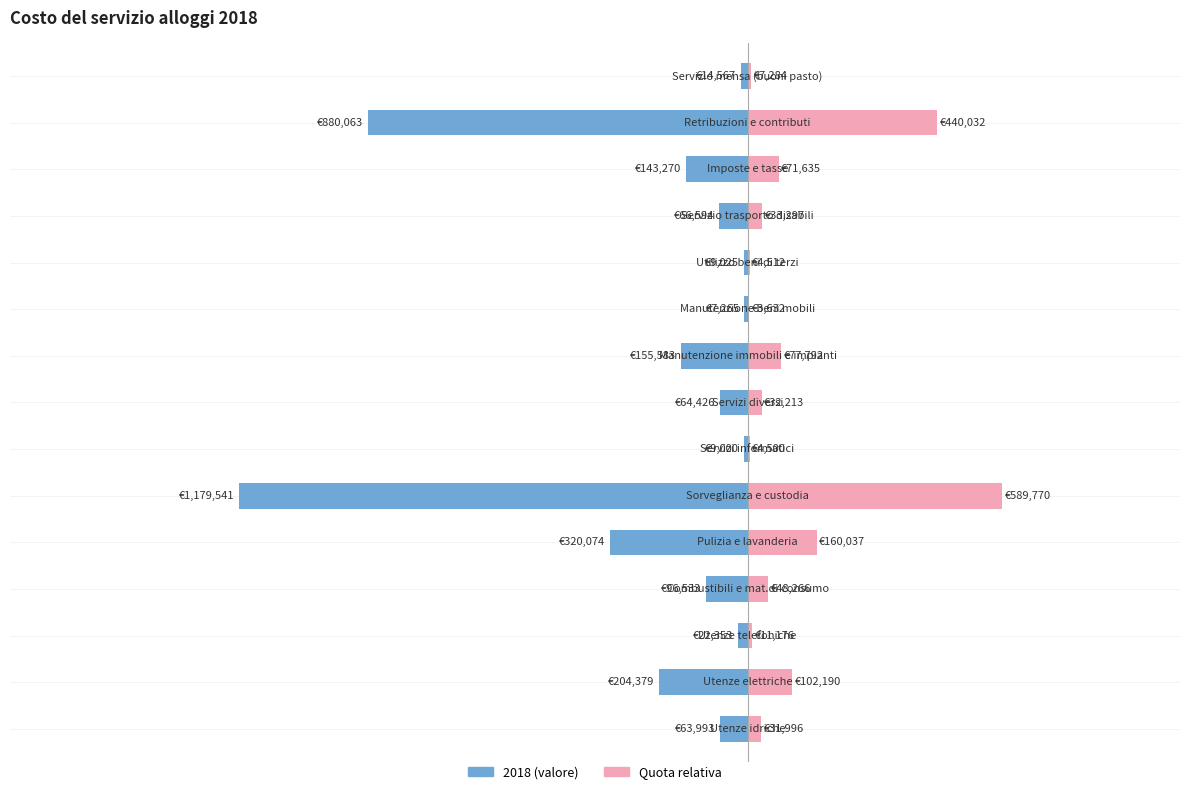

Which has a higher value, 14 or 13?

14